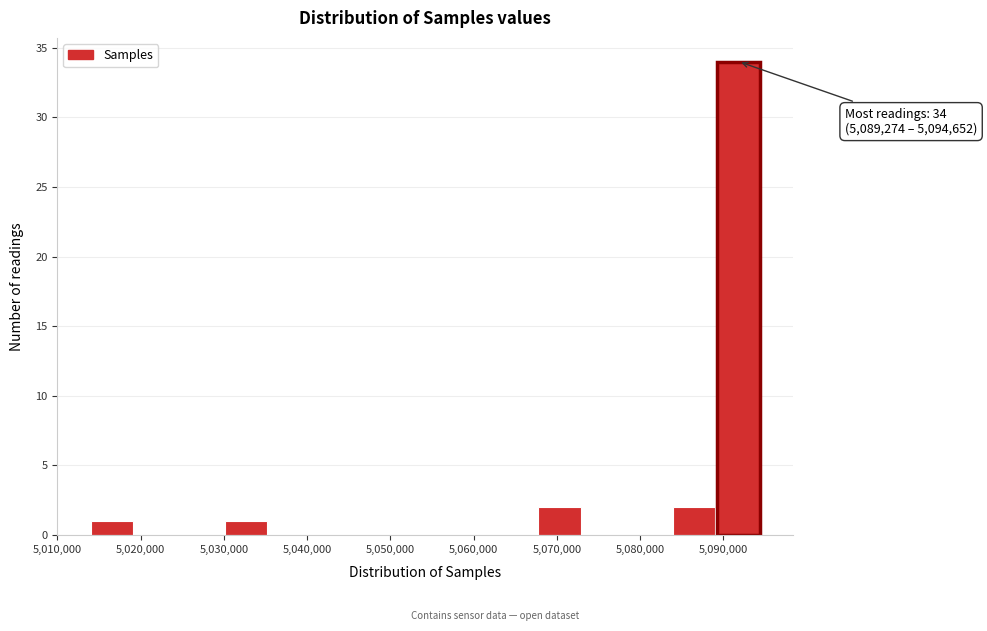

Which range on the x-axis has the tallest bar?

5089000 to 5095000